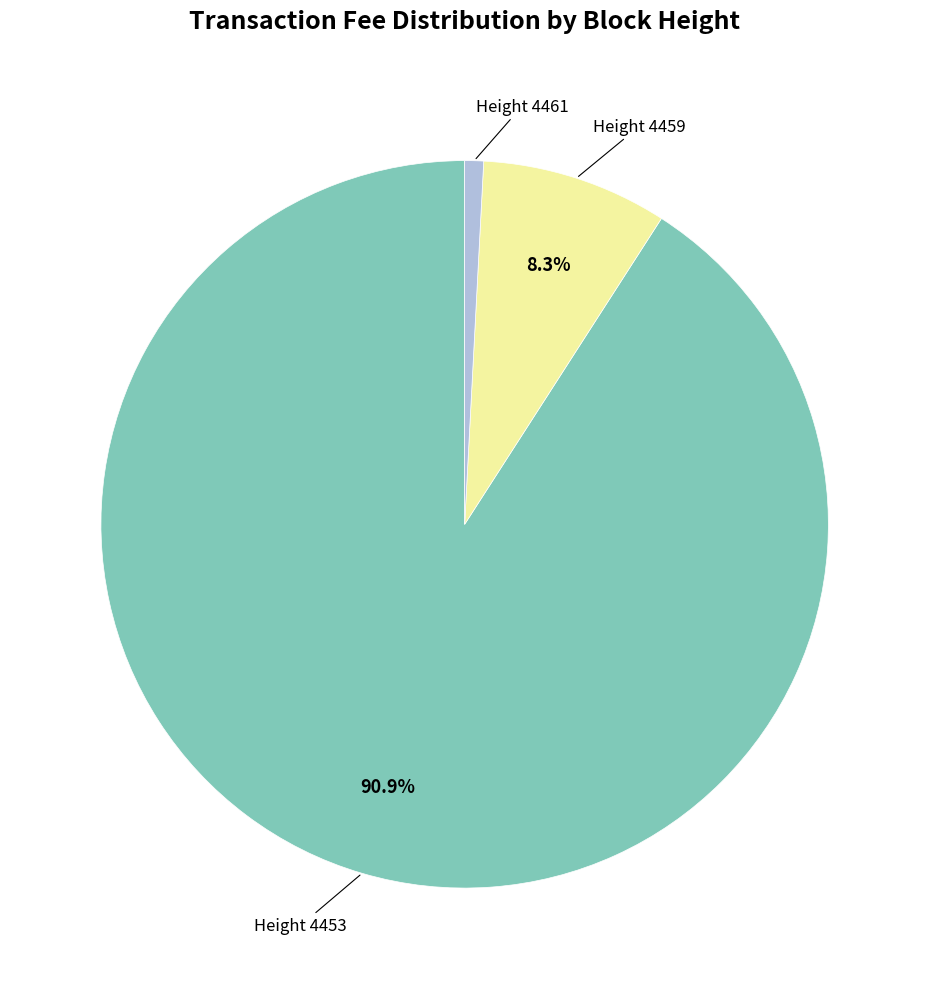

Does any single category account for the majority?

Yes